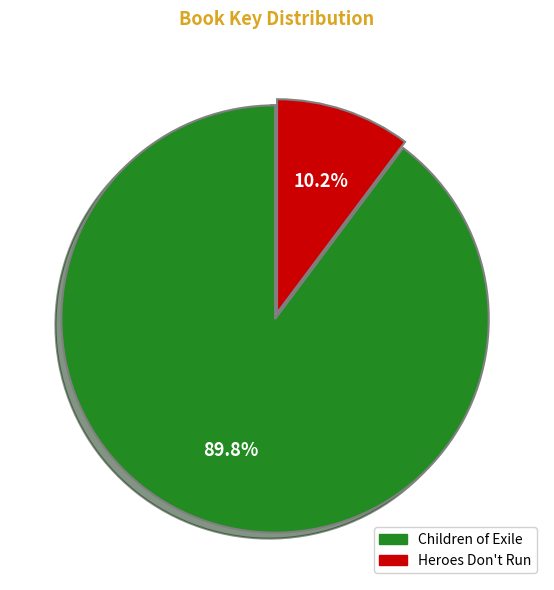

To the nearest percent, what is the combined percentage of Children of Exile and Heroes Don't Run?

100%